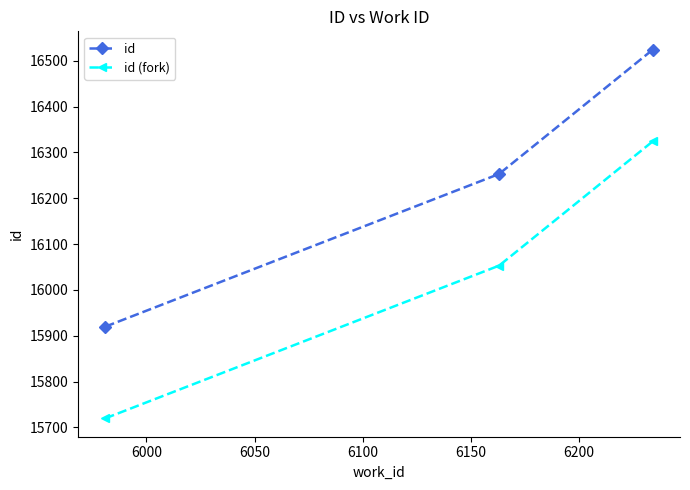

List the series in order of their overall mean, highest first.

id, id (fork)